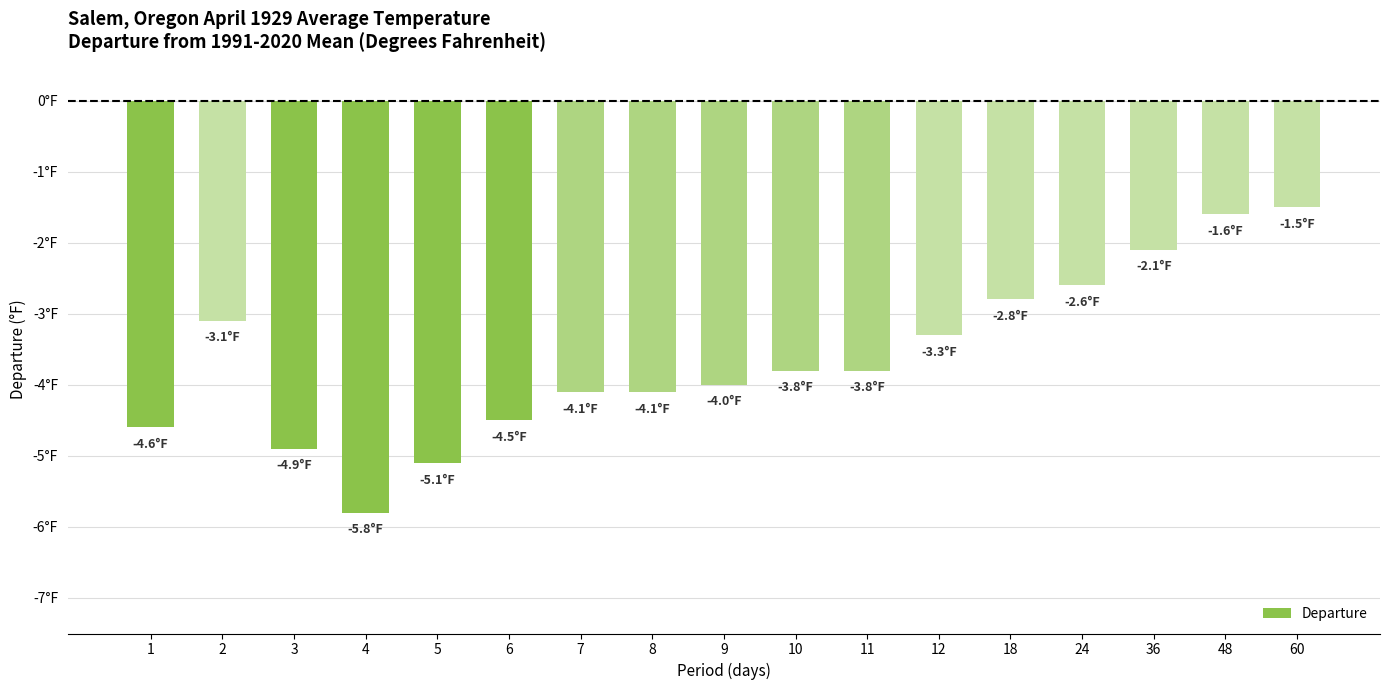

What is the value of the 4th bar from the left?

-5.8